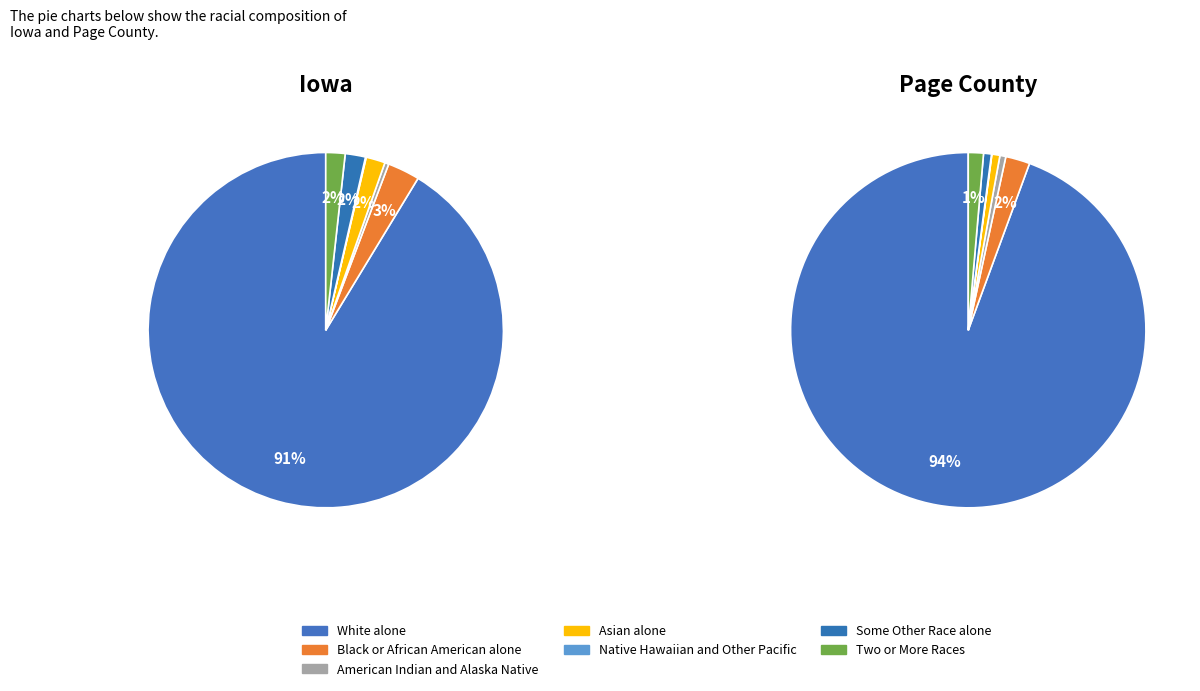

How many slices are in this pie chart?

7